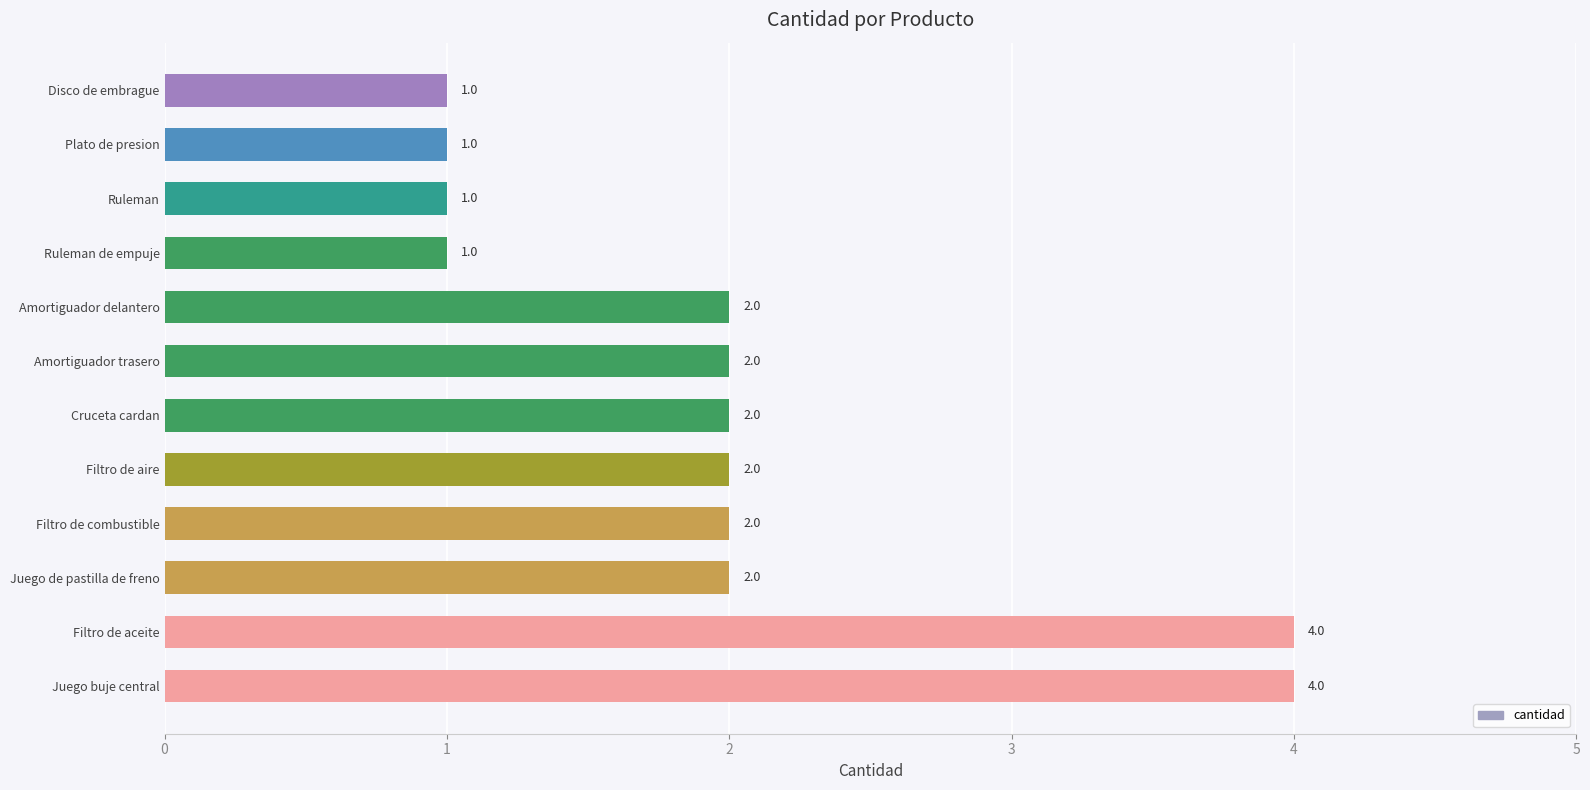

What is the average value?

2